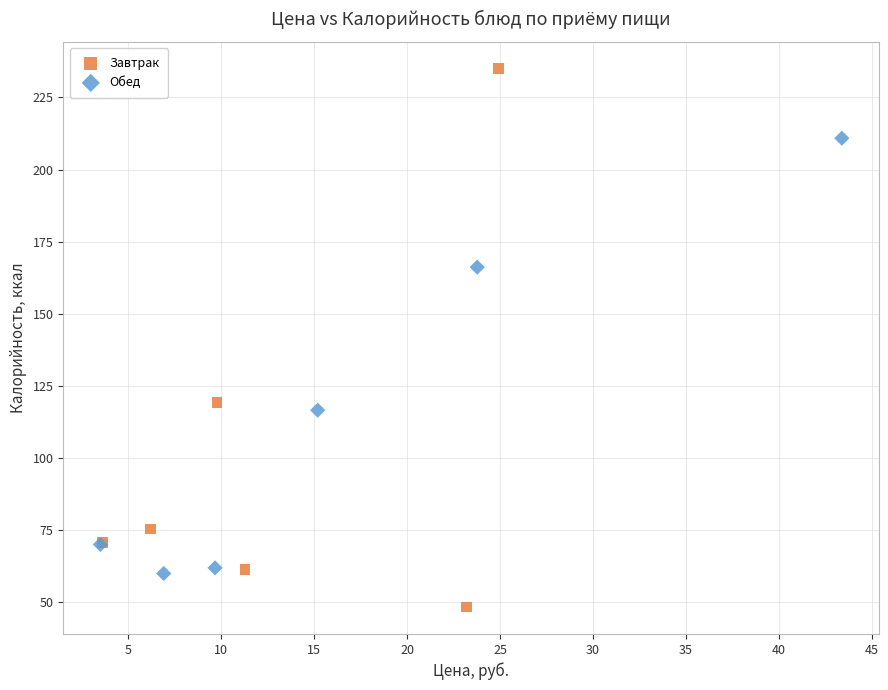

Which series contains the highest Y value?

Завтрак